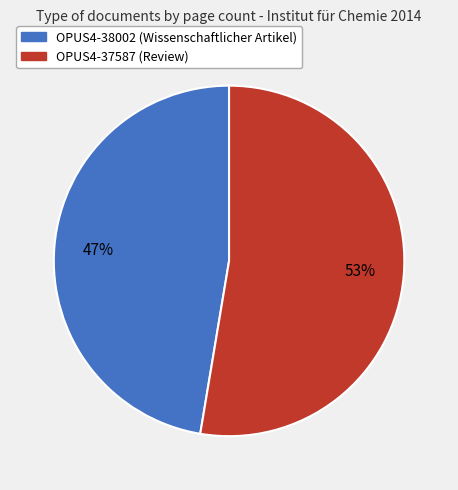

How many slices are in this pie chart?

2